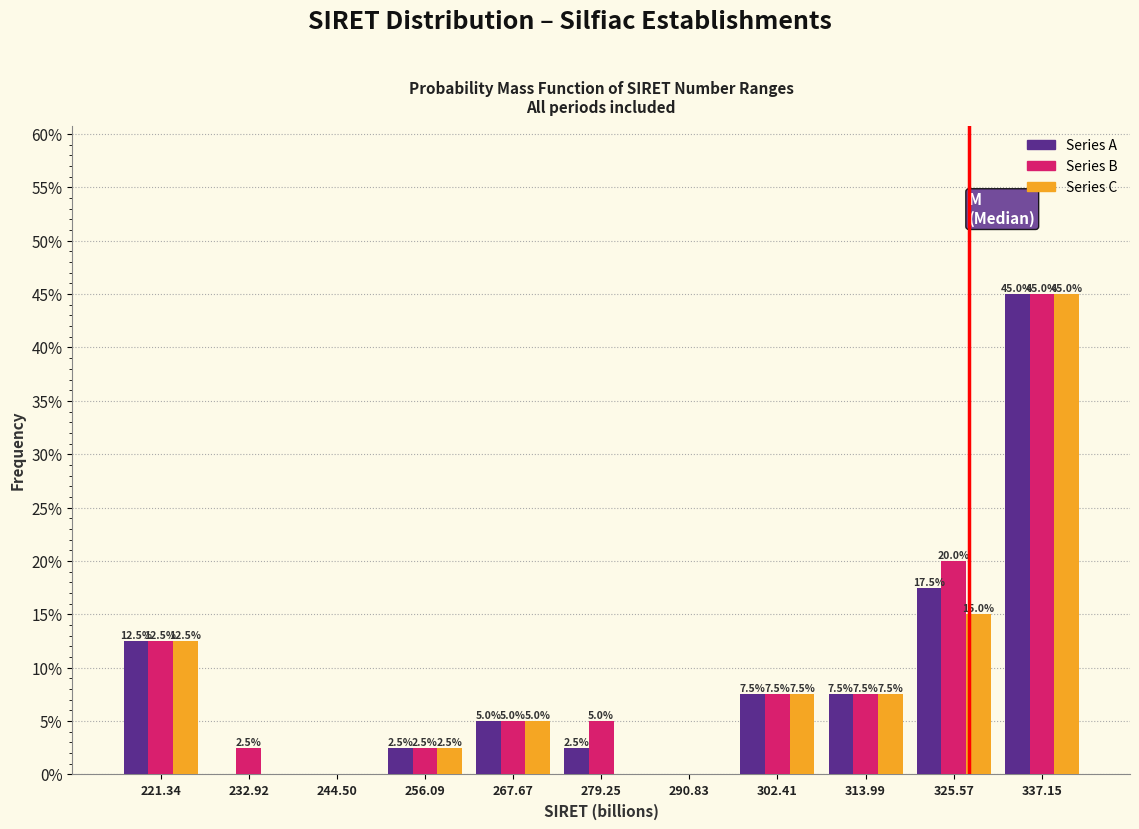

In the Series A series, which range on the x-axis has the tallest bar?

332 to 342